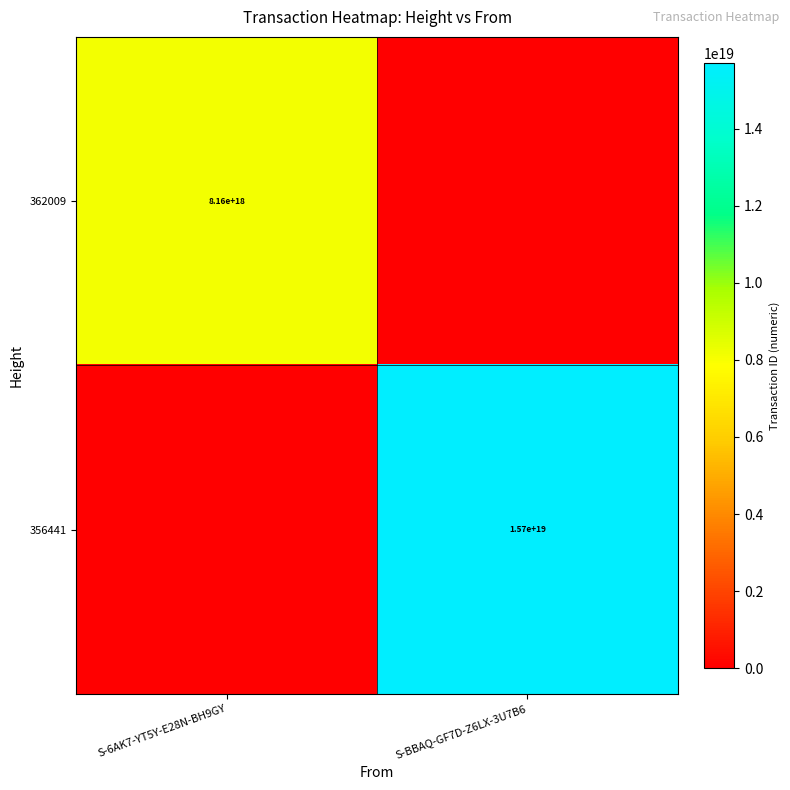

Is the value of 356441 at S-BBAQ-GF7D-Z6LX-3U7B6 greater than the value of 362009 at S-6AK7-YT5Y-E28N-BH9GY?

Yes